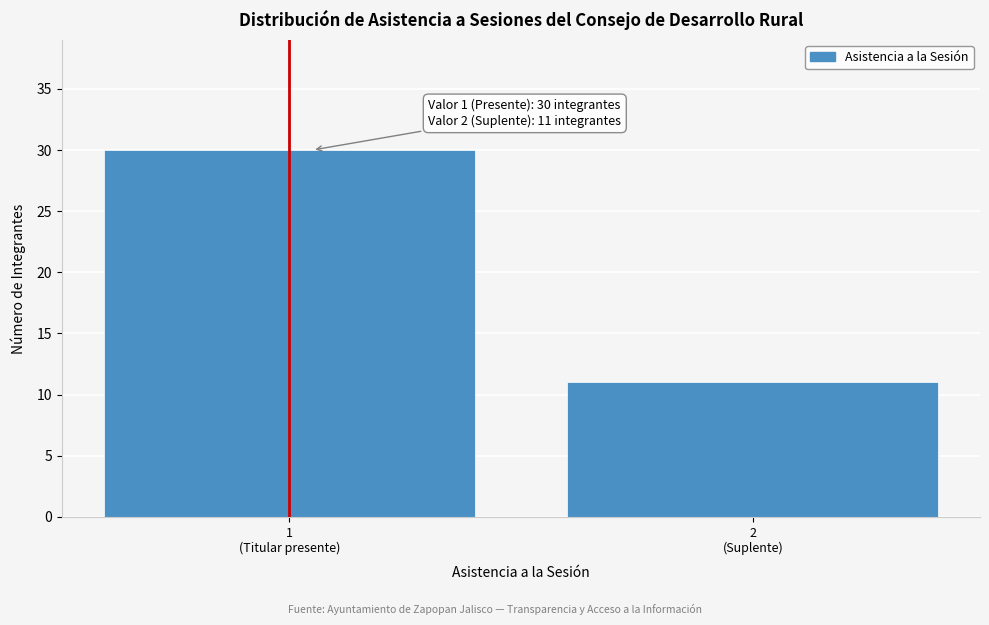

Reading left to right, transcribe all the data shown in this chart.

30	11